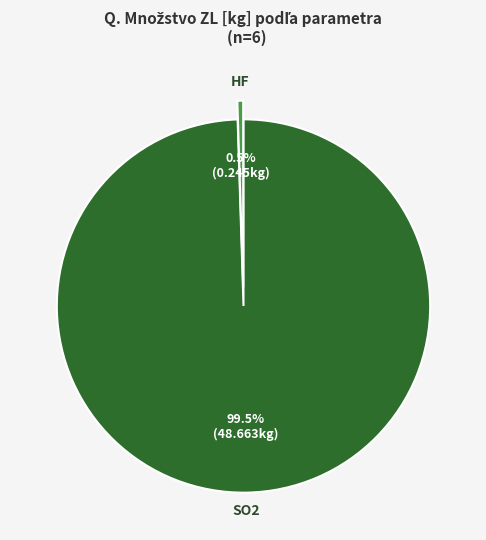

To the nearest percent, what is the difference between the largest and smallest slice percentages?

99%